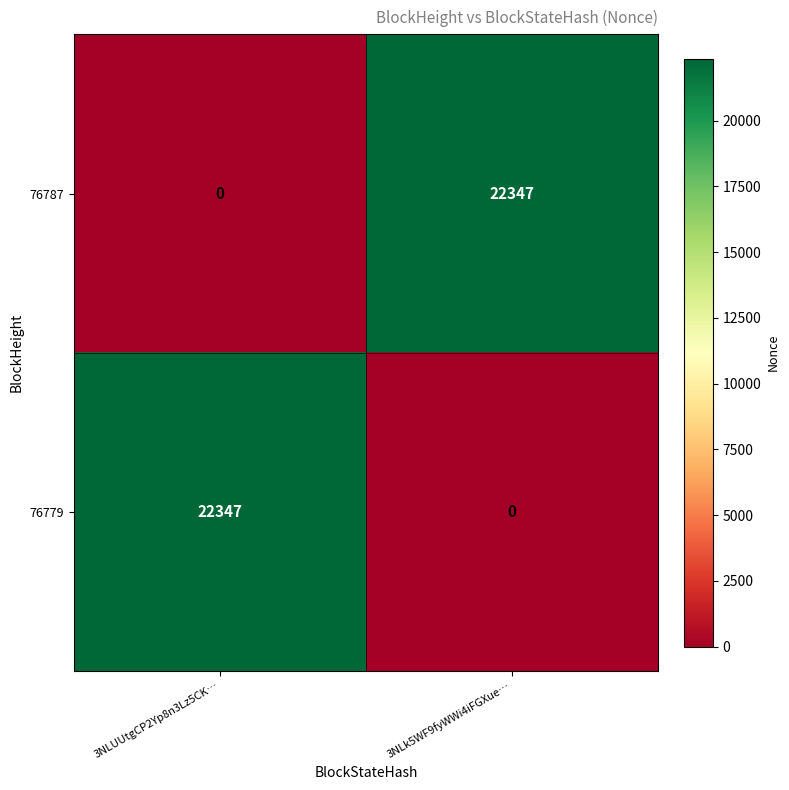

How many series are shown in this chart?

2